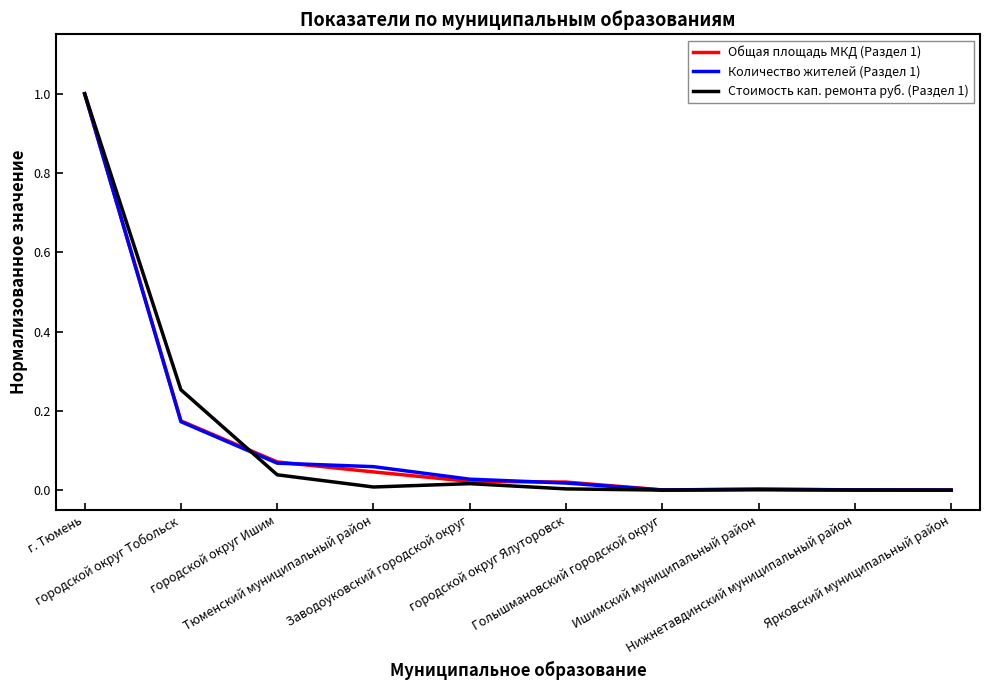

At which category does the chart reach its peak across all series?

г. Тюмень